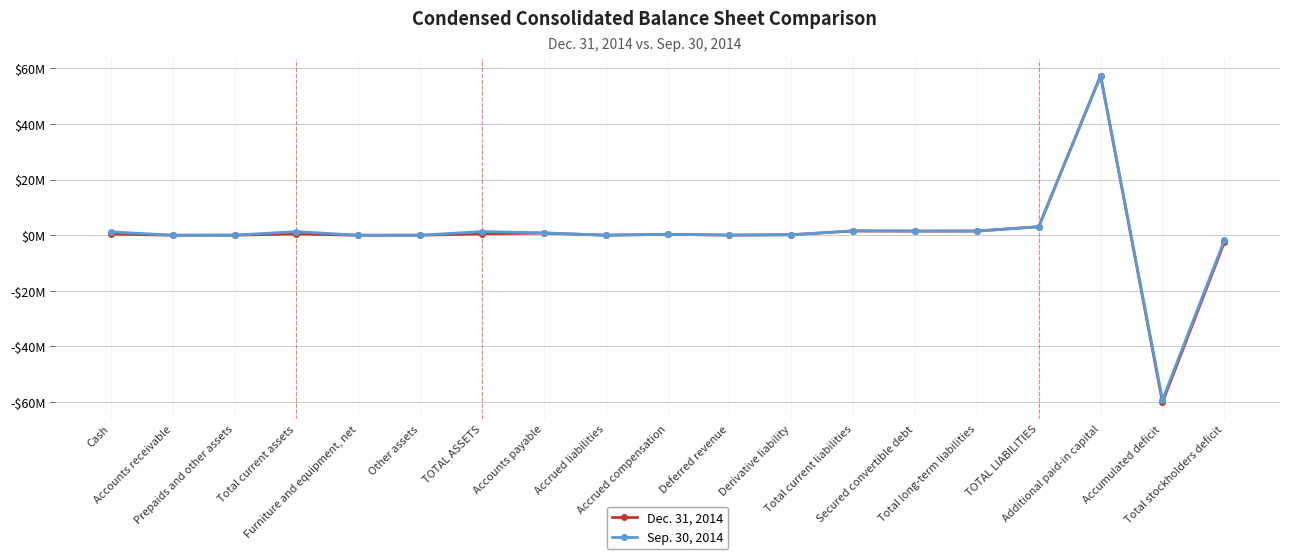

Reading left to right, transcribe all the data shown in this chart.

Dec. 31, 2014: 0.4	0.0	0.0	0.5	0.0	0.0	0.5	0.8	0.0	0.3	0.0	0.2	1.5	1.5	1.5	3.1	57.4	-60.1	-2.6
Sep. 30, 2014: 1.2	0.0	0.1	1.3	0.0	0.0	1.3	0.9	0.0	0.3	0.0	0.2	1.6	1.5	1.5	3.1	57.4	-59.2	-1.8